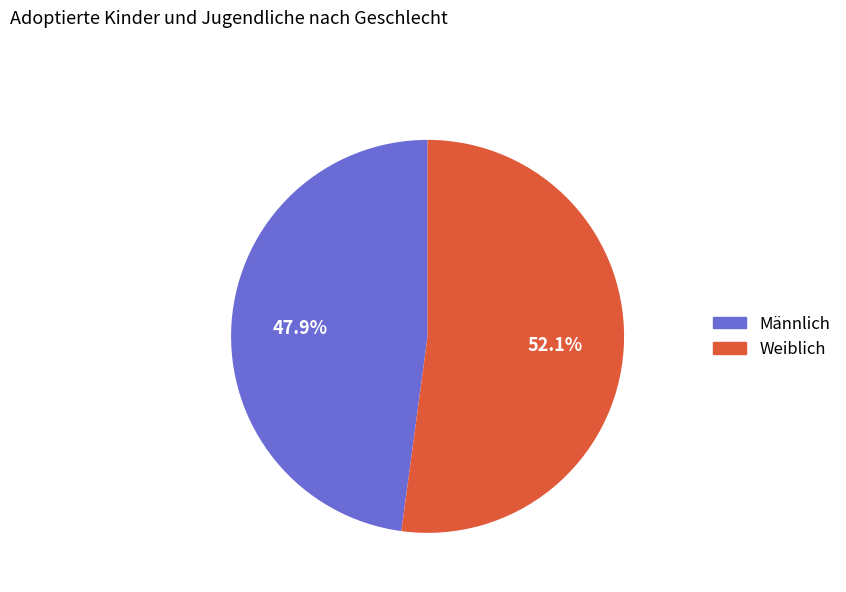

The Männlich slice represents 57% of the pie. True or false?

False